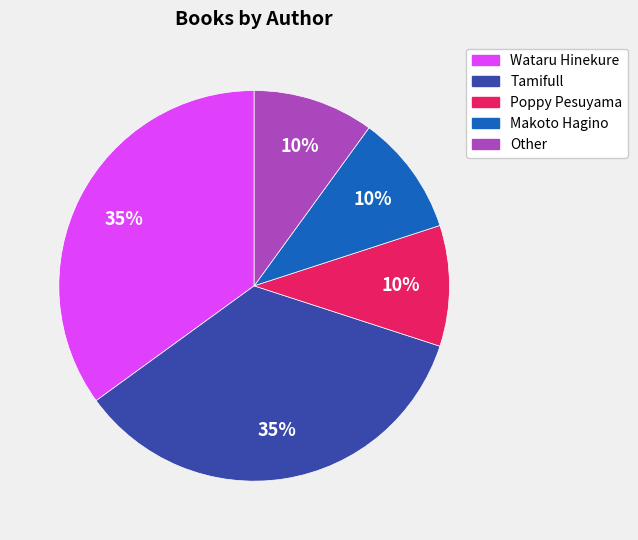

What percentage is the Makoto Hagino slice, to the nearest percent?

10%